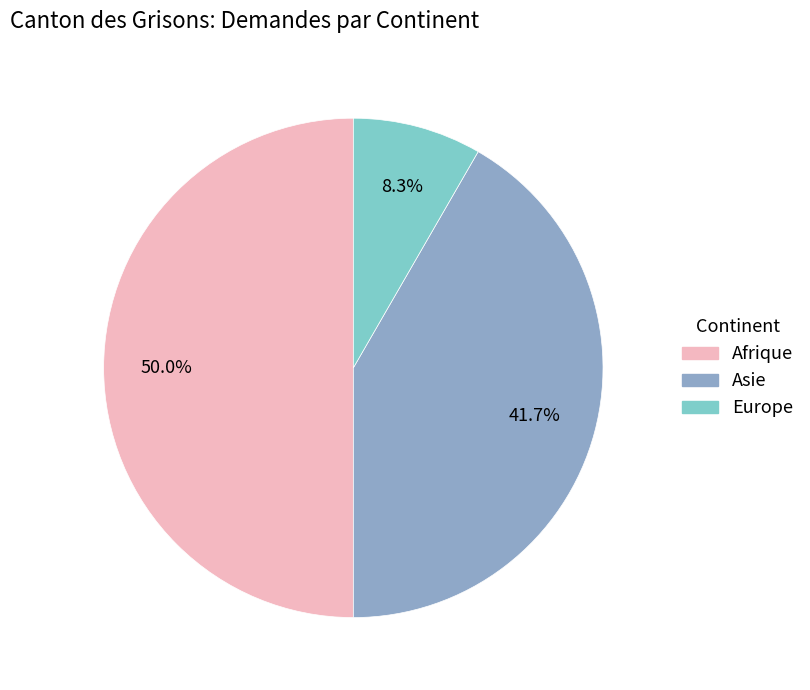

Is Europe the majority of the pie?

No